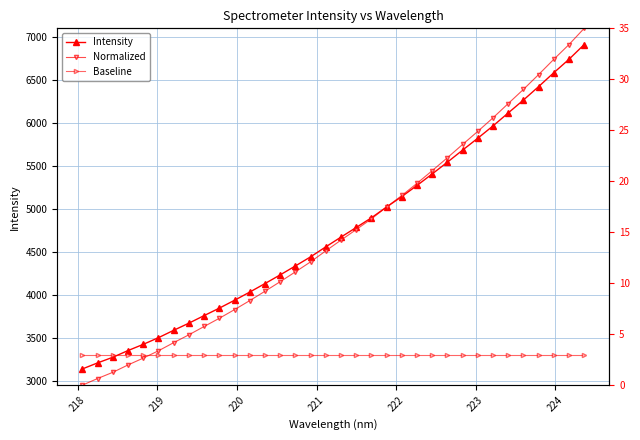

What is the lowest value of the Intensity series?

3140.0